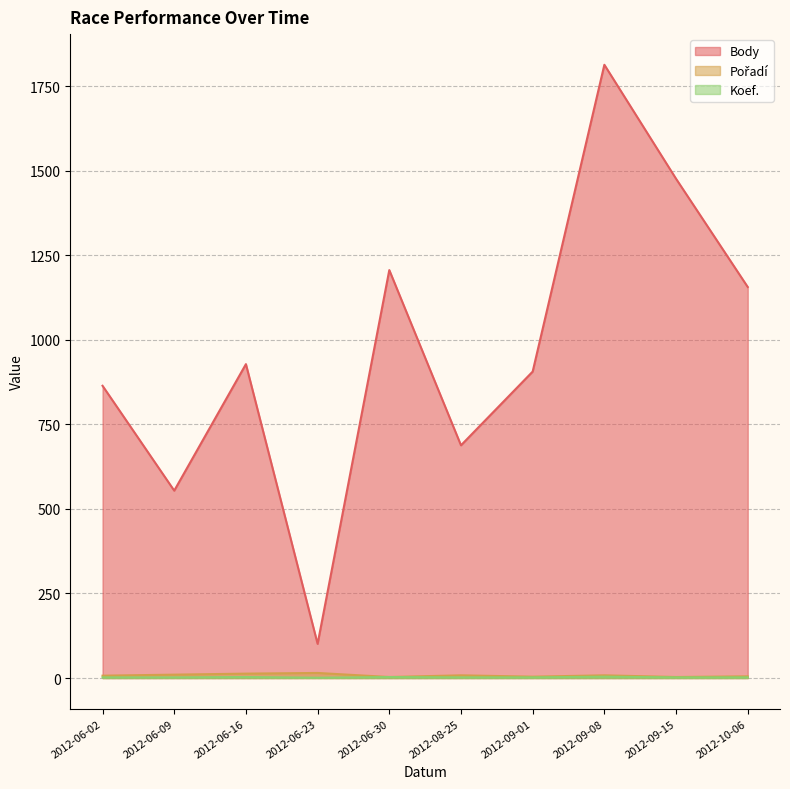

How many Koef. values are between 2 and 3?

8